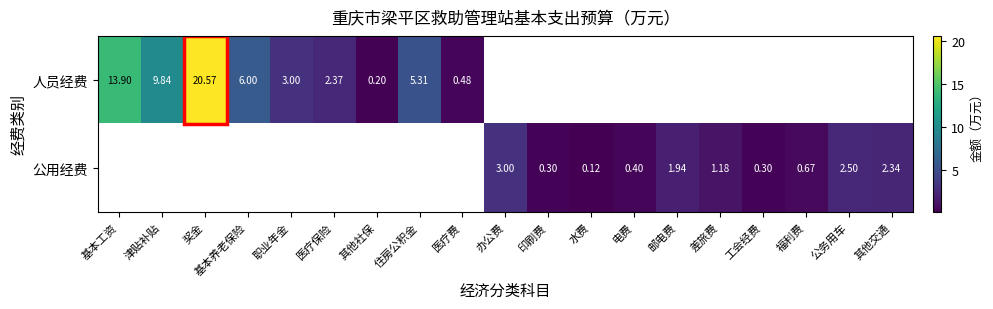

What is the lowest value of the 人员经费 series?

0.2